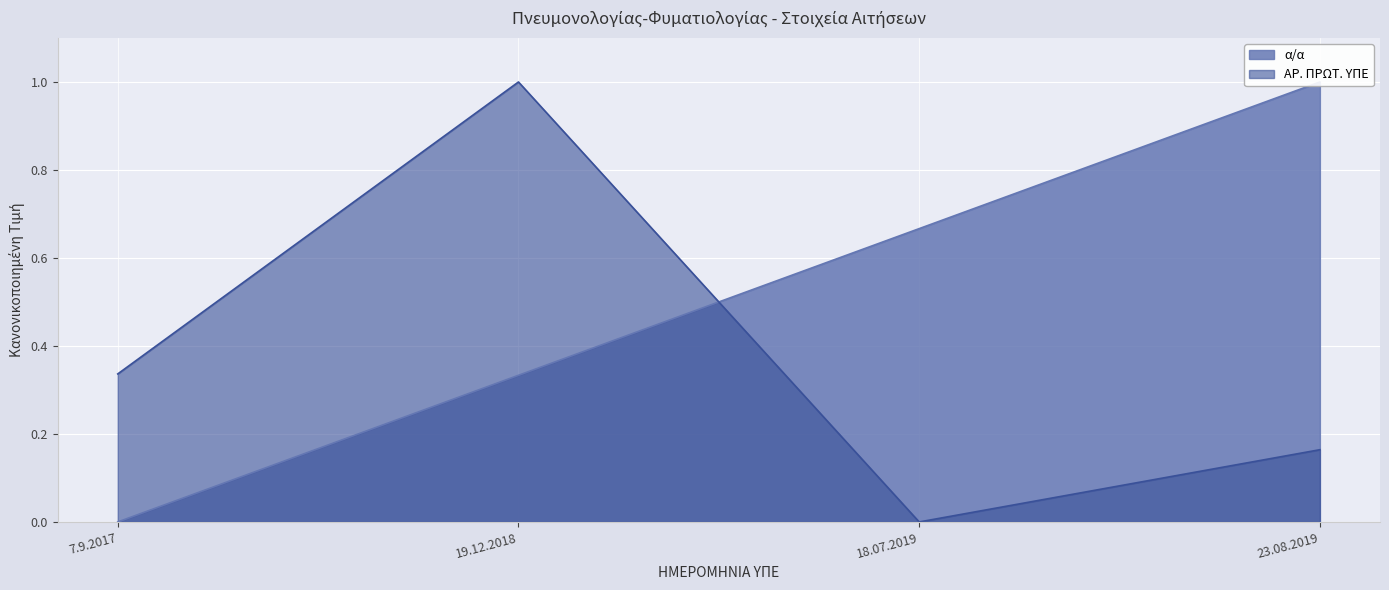

At which category is the sum across all series the highest?

19.12.2018